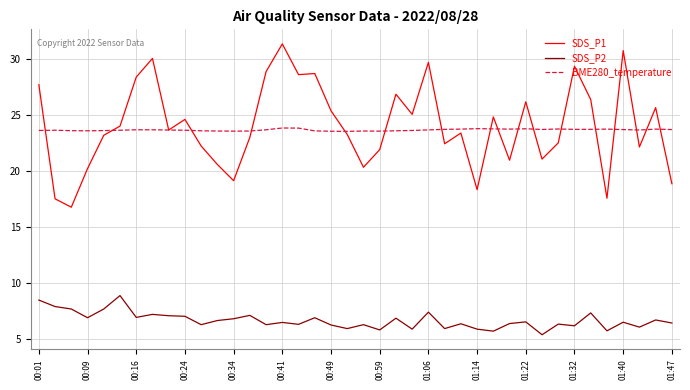

Rank the series by their maximum value, from lowest to highest.

SDS_P2, BME280_temperature, SDS_P1